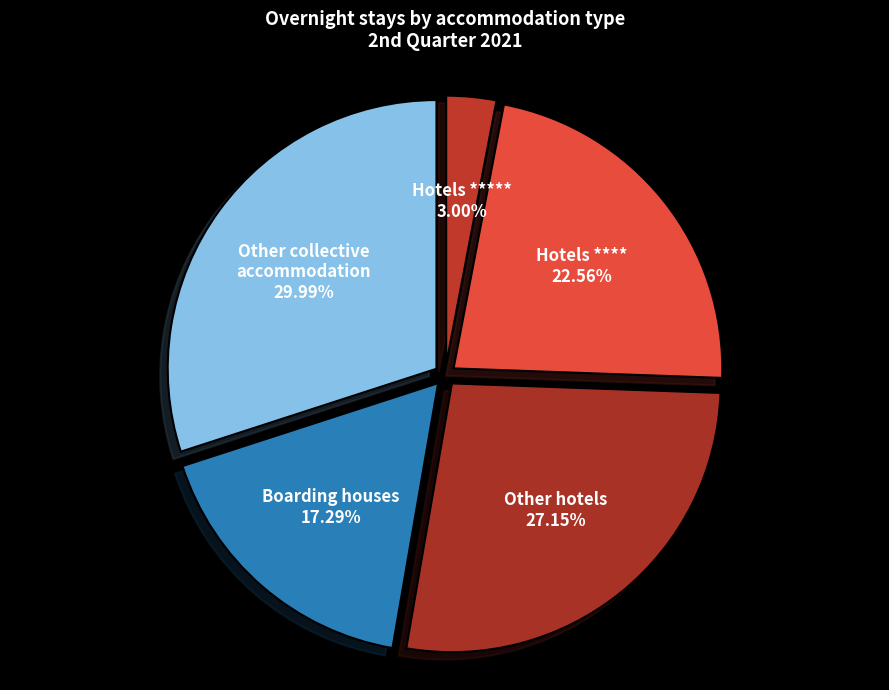

What is the smallest slice in the pie chart?

Hotels *****